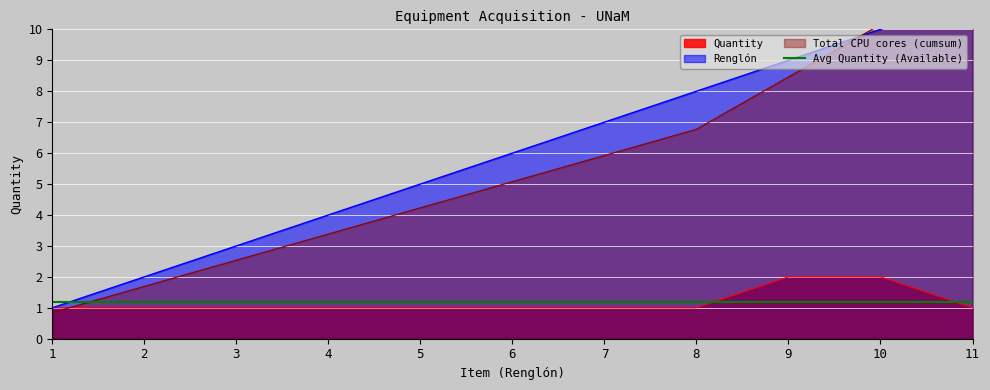

Does the chart display data point markers on the line(s)?

No